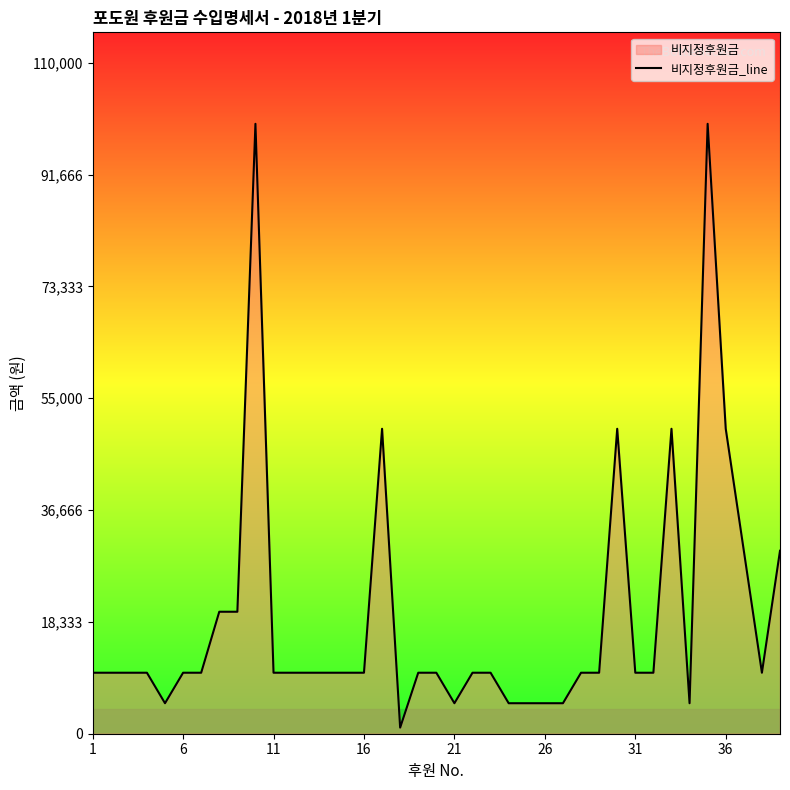

How many points are lower than both their immediate neighbors (excluding endpoints)?

5